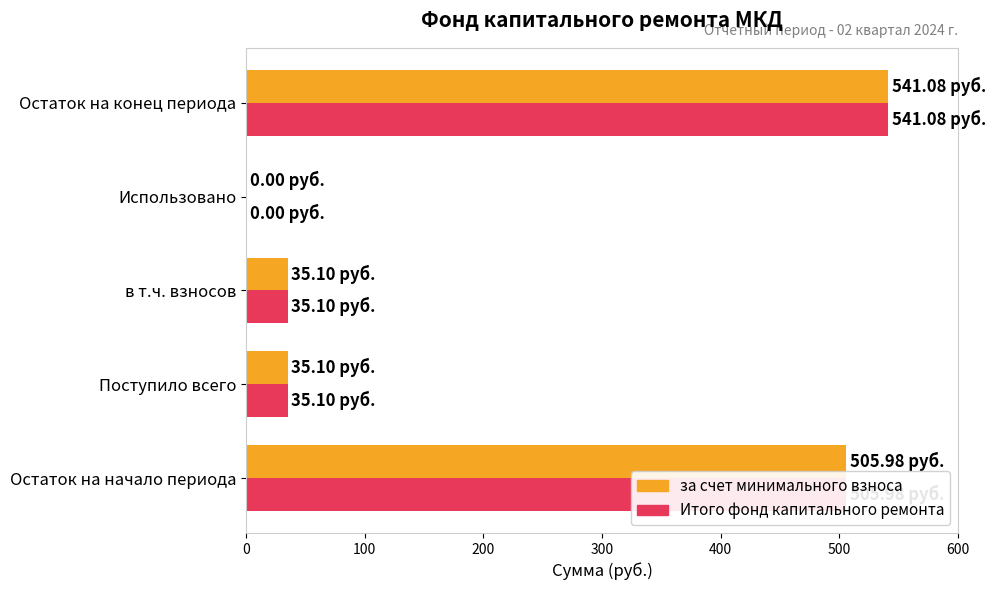

What is the sum of all Итого фонд капитального ремонта values?

1117.3